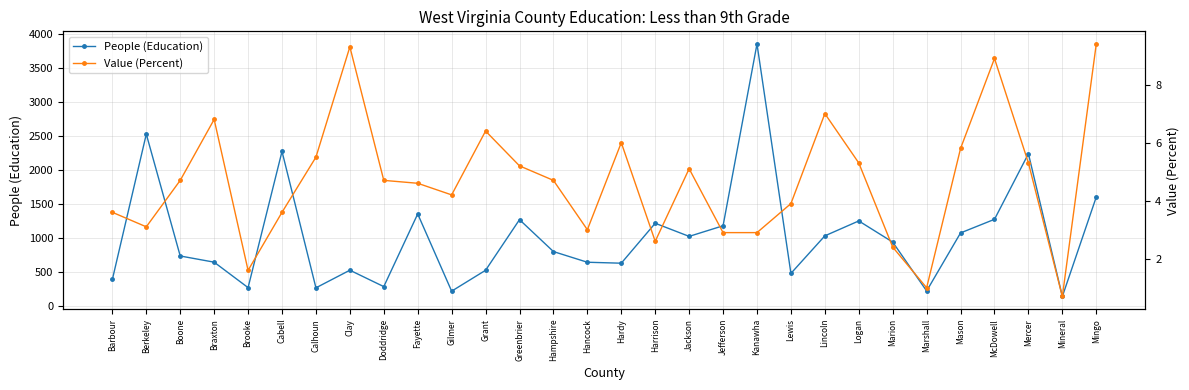

Rank the series at Marshall from lowest to highest value.

Value (Percent), People (Education)